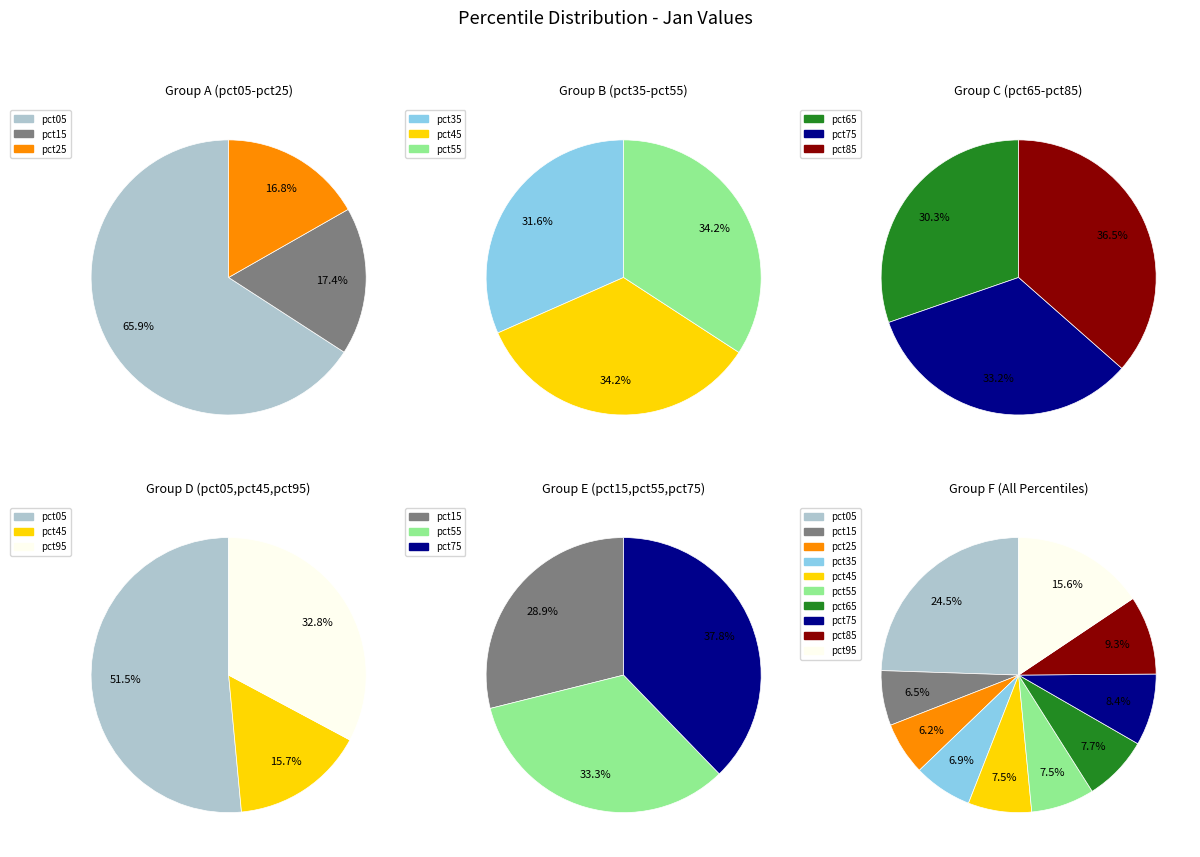

What is the smallest slice in the pie chart?

pct25